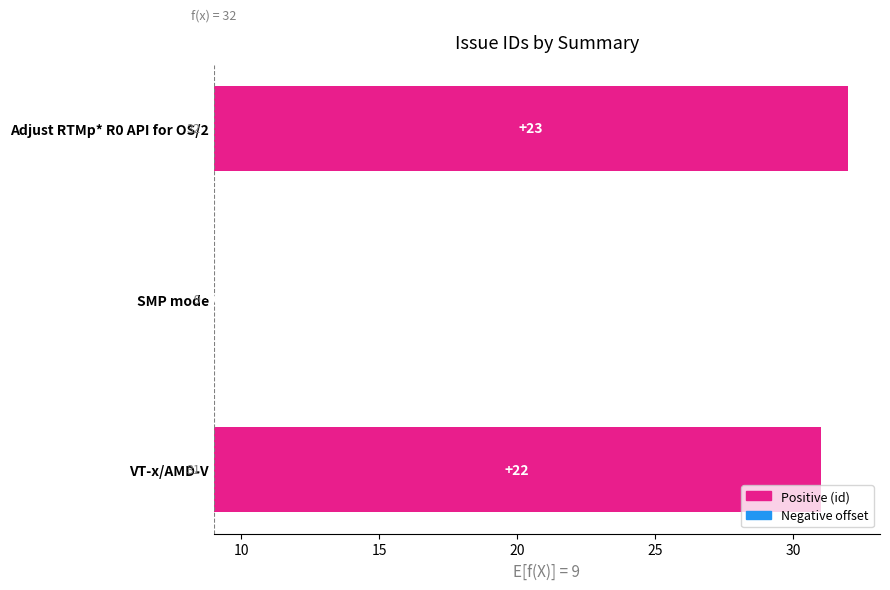

How many bars are there in total?

3